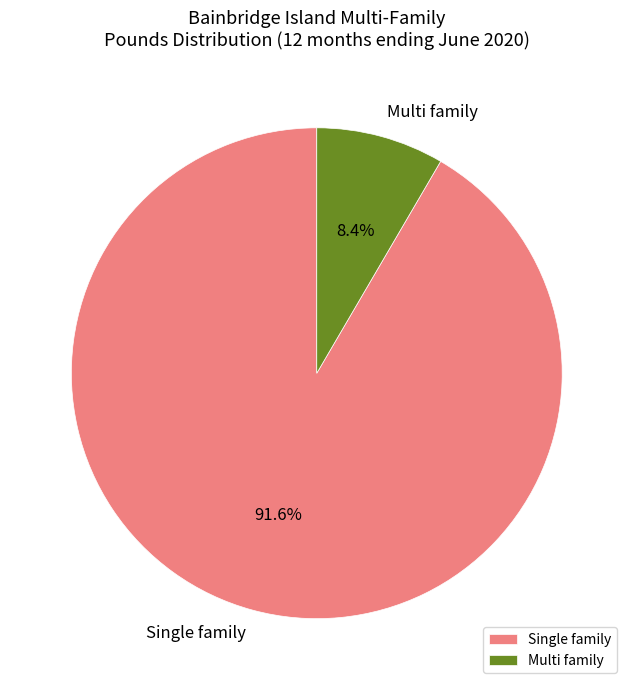

To the nearest percent, what portion does Multi family represent?

8%